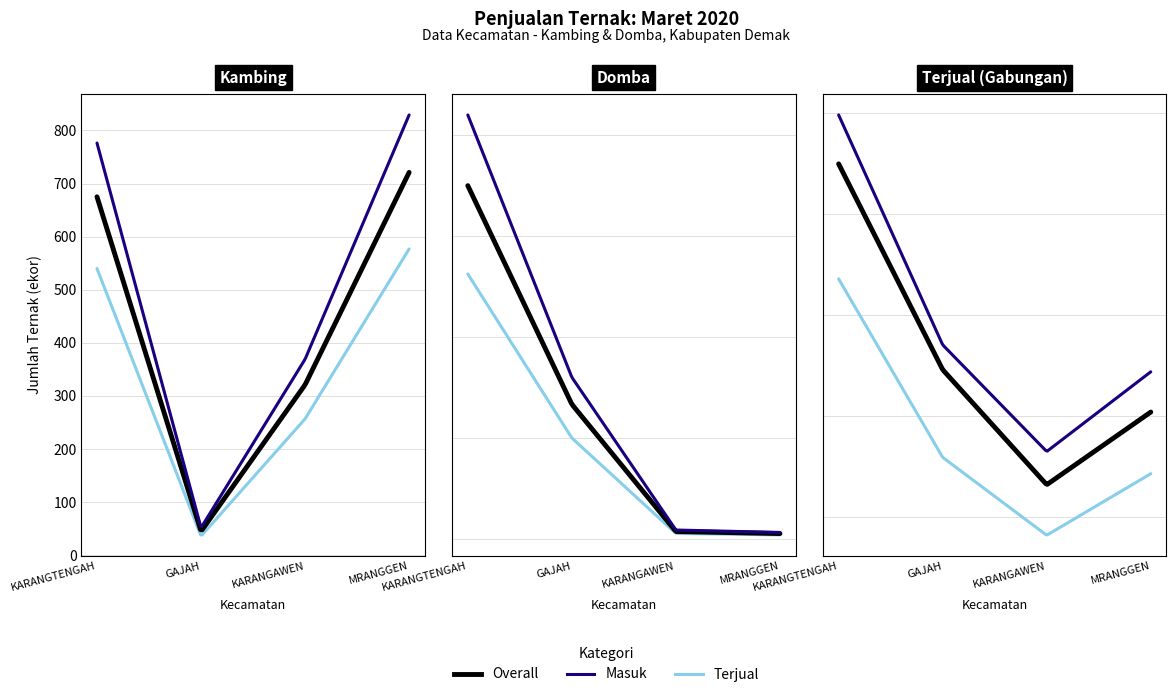

At which category is the sum across all series the highest?

KARANGTENGAH